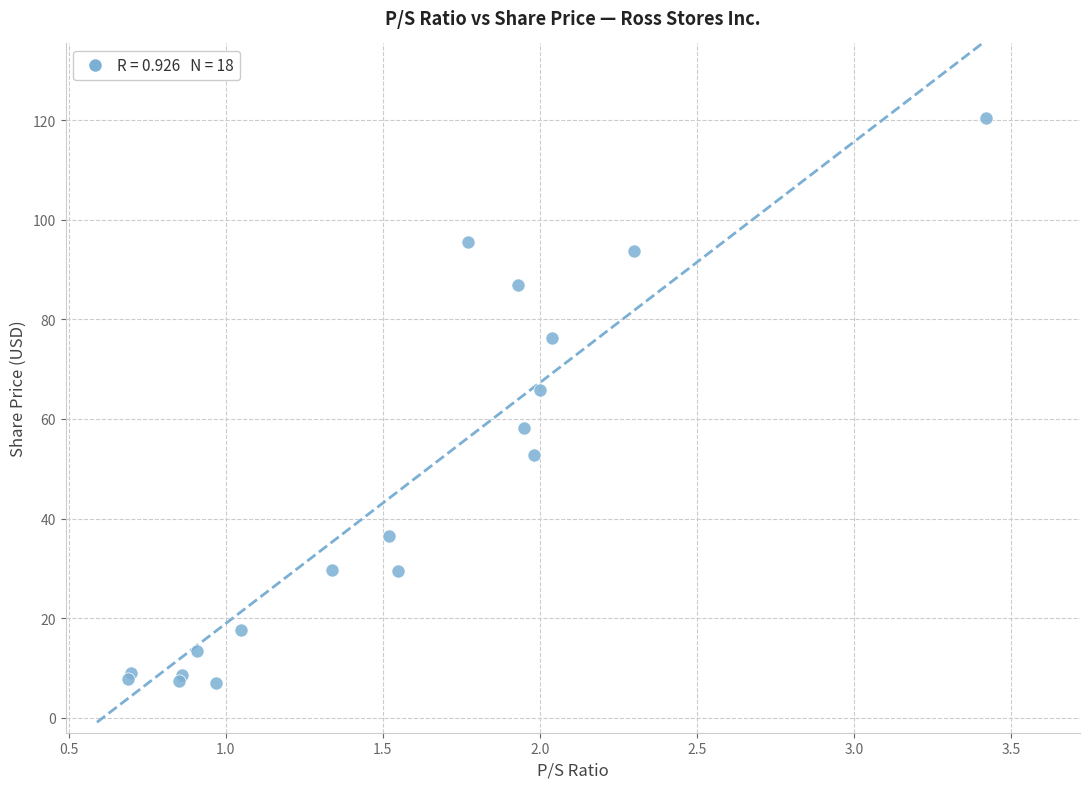

What Y value in the scatter plot is closest to 63?

65.8